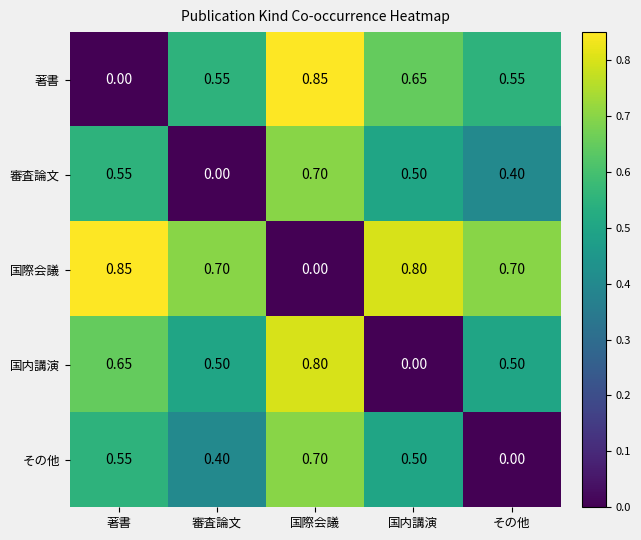

At which category is the sum across all series the highest?

国際会議